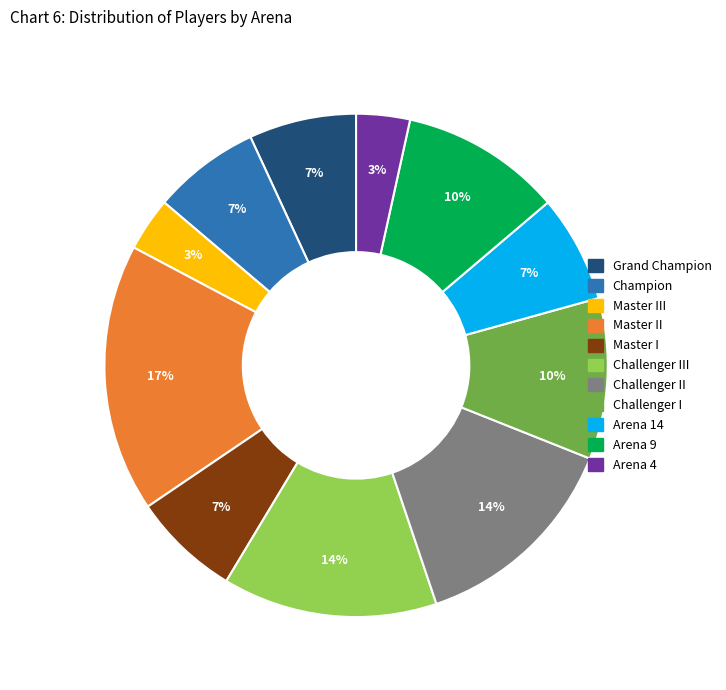

Does any single category account for the majority?

No